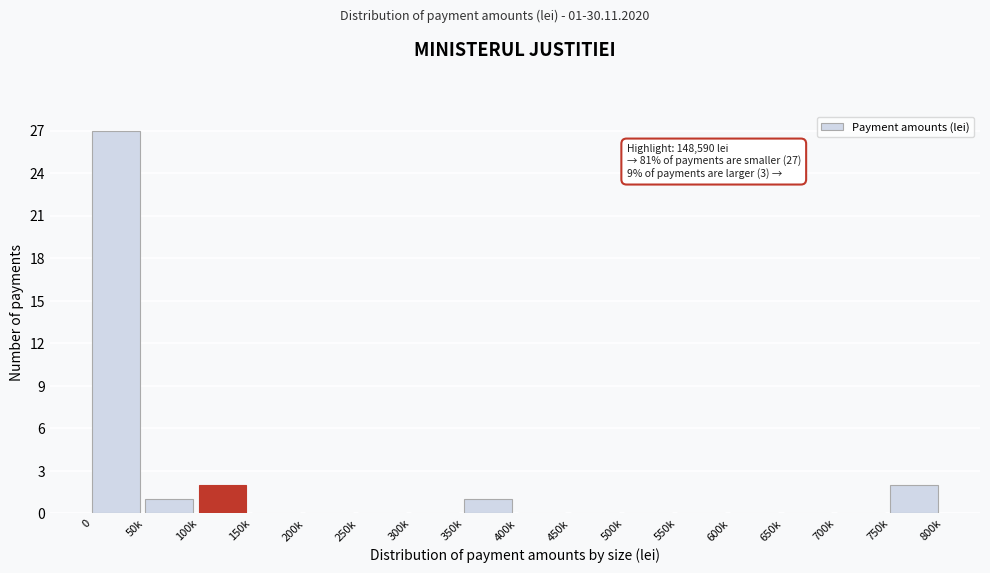

Reading left to right, what are all the values shown in this chart?

0=27	50k=1	100k=2	150k=0	200k=0	250k=0	300k=0	350k=1	400k=0	450k=0	500k=0	550k=0	600k=0	650k=0	700k=0	750k=2